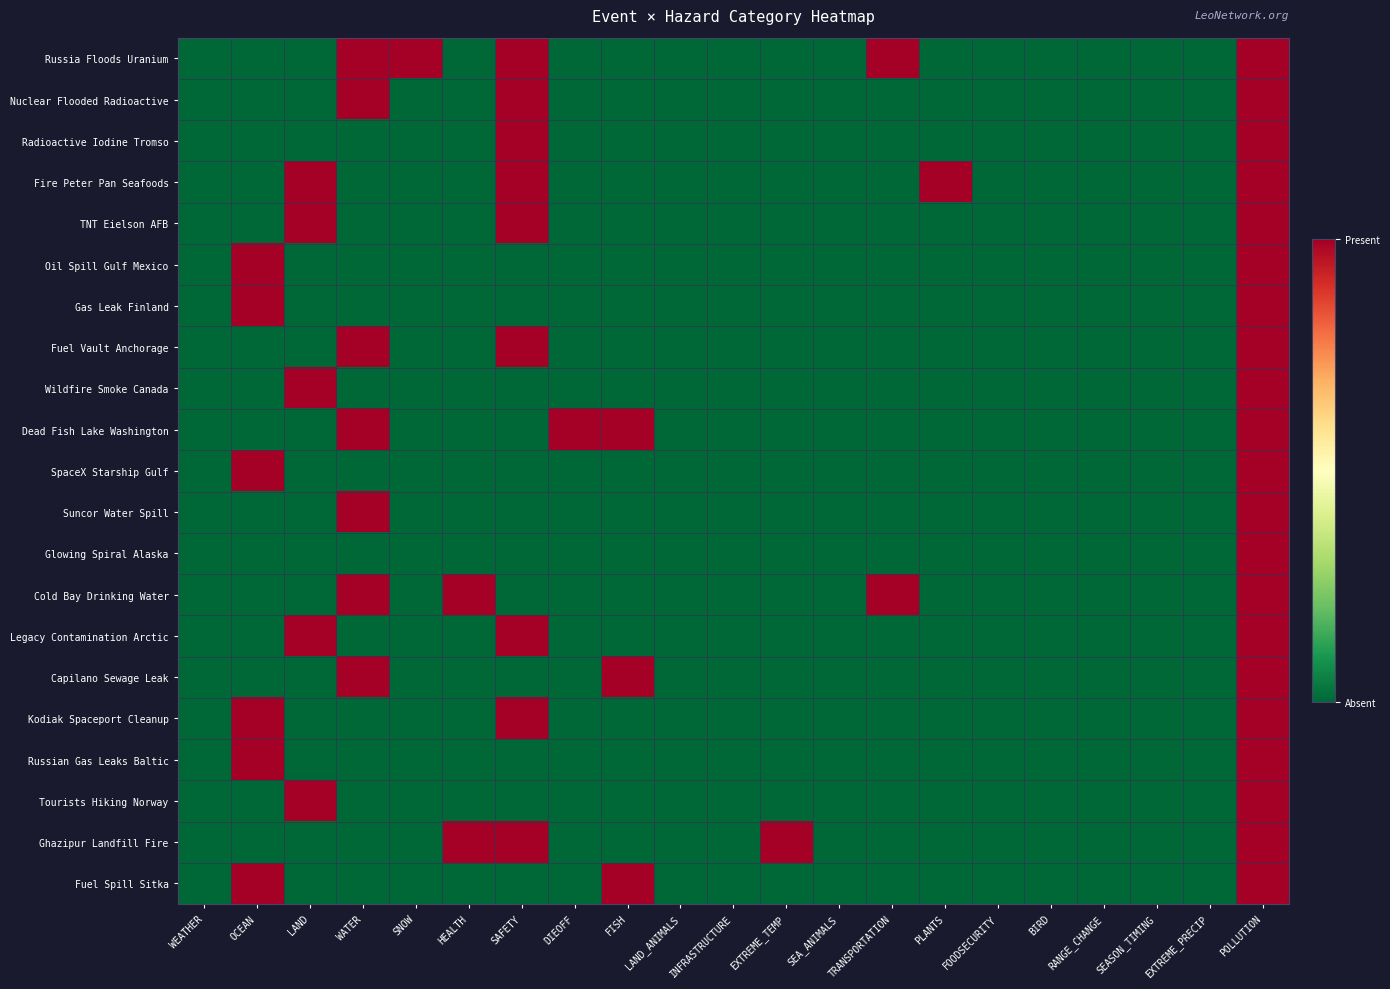

Rank the series by their maximum value, from lowest to highest.

Russia Floods Uranium, Nuclear Flooded Radioactive, Radioactive Iodine Tromso, Fire Peter Pan Seafoods, TNT Eielson AFB, Oil Spill Gulf Mexico, Gas Leak Finland, Fuel Vault Anchorage, Wildfire Smoke Canada, Dead Fish Lake Washington, SpaceX Starship Gulf, Suncor Water Spill, Glowing Spiral Alaska, Cold Bay Drinking Water, Legacy Contamination Arctic, Capilano Sewage Leak, Kodiak Spaceport Cleanup, Russian Gas Leaks Baltic, Tourists Hiking Norway, Ghazipur Landfill Fire, Fuel Spill Sitka